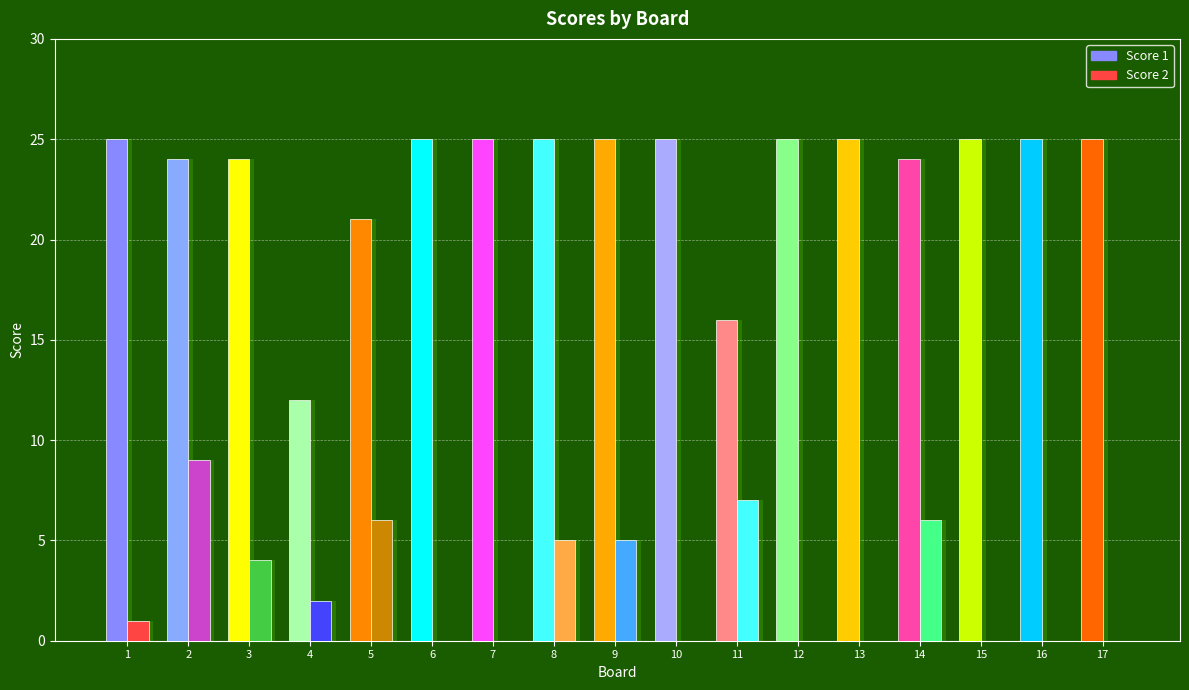

What is the spread (max minus min) of values at 2?

15